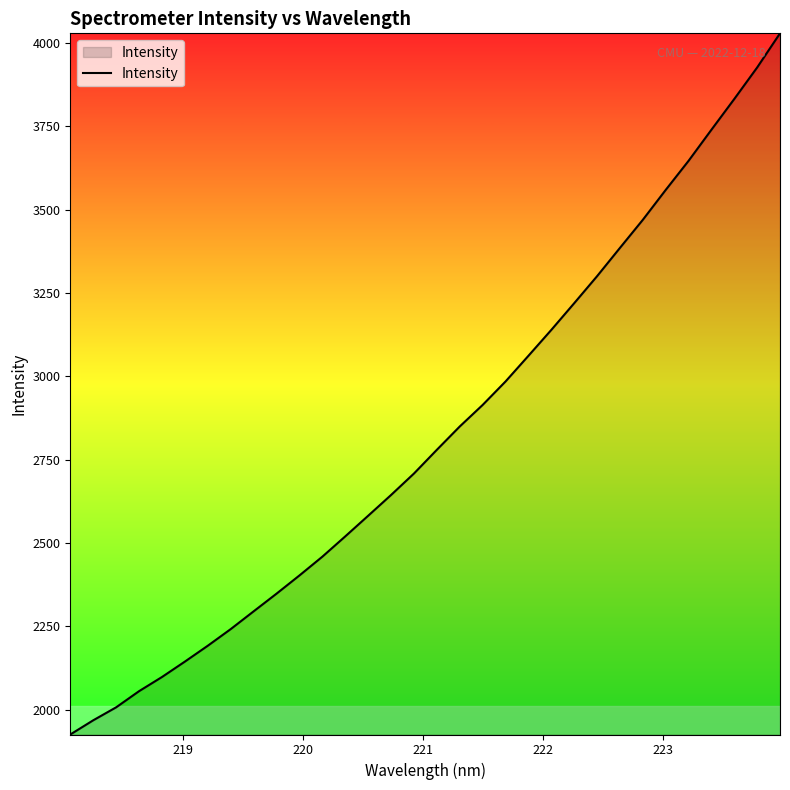

What is the average value?

2826.0